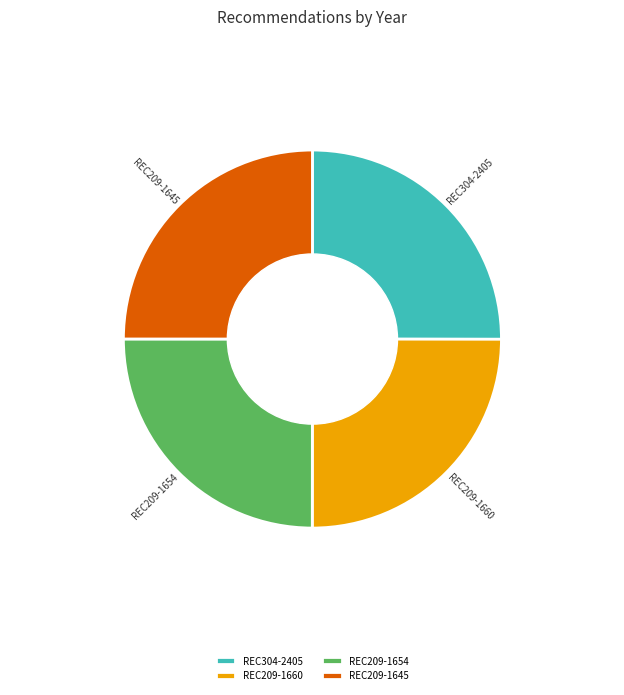

To the nearest percent, what portion does REC209-1654 represent?

25%